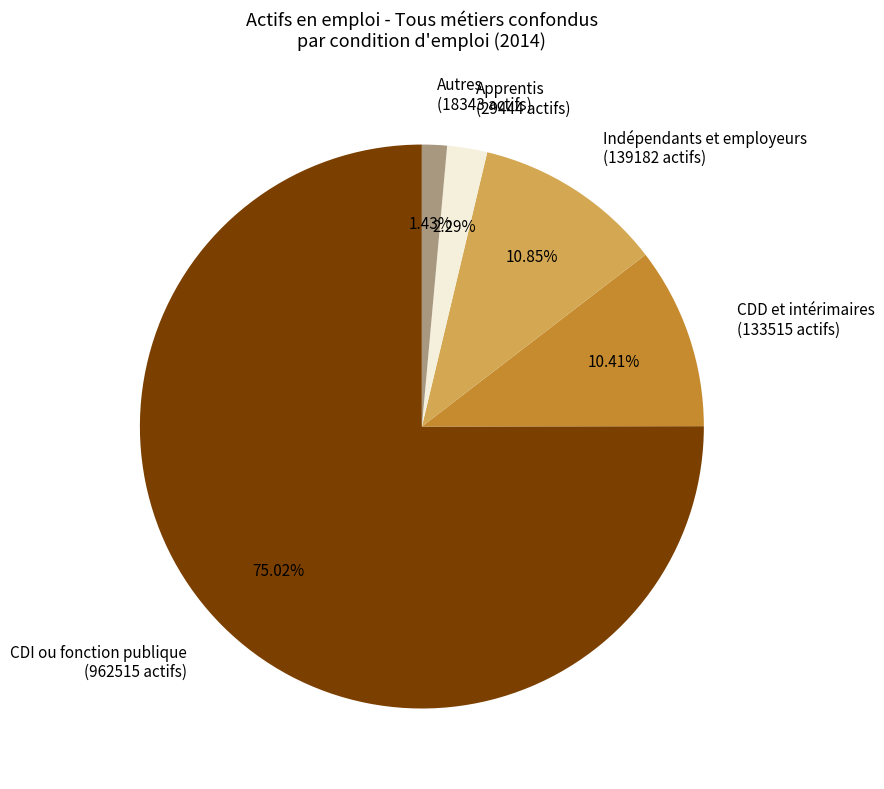

To the nearest percent, what is the average slice percentage?

20%